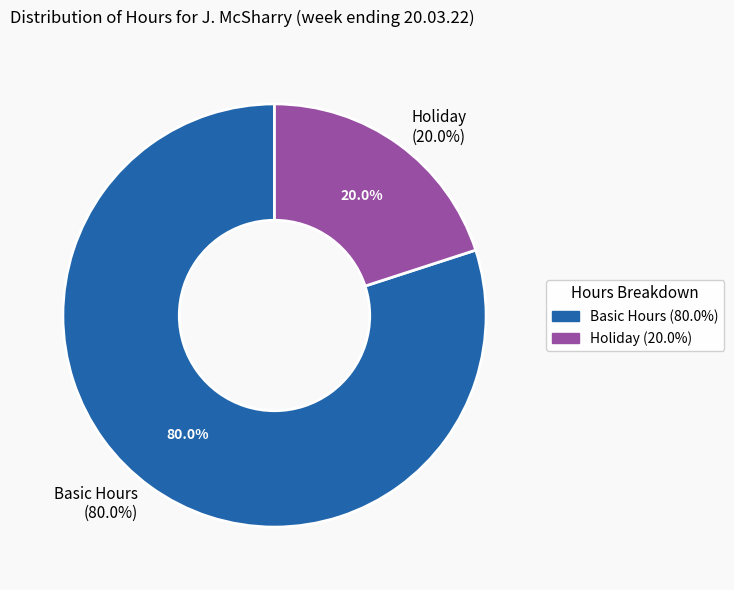

Is Holiday the majority of the pie?

No